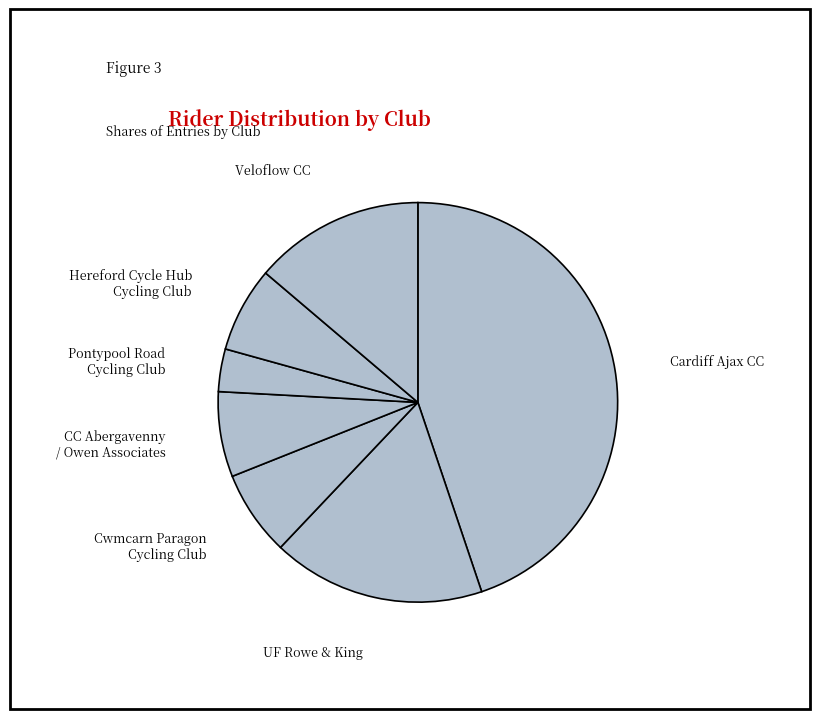

How many slices are in this pie chart?

7